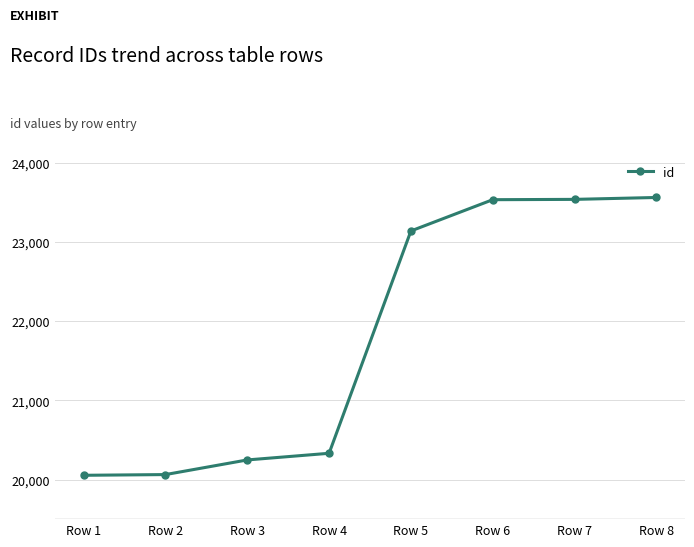

What is the value of the 4th point from the left?

20332